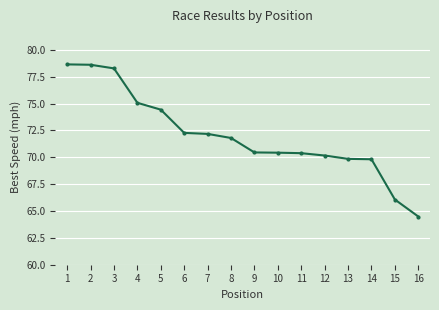

True or false: the data shows 17.0 at 12.

False